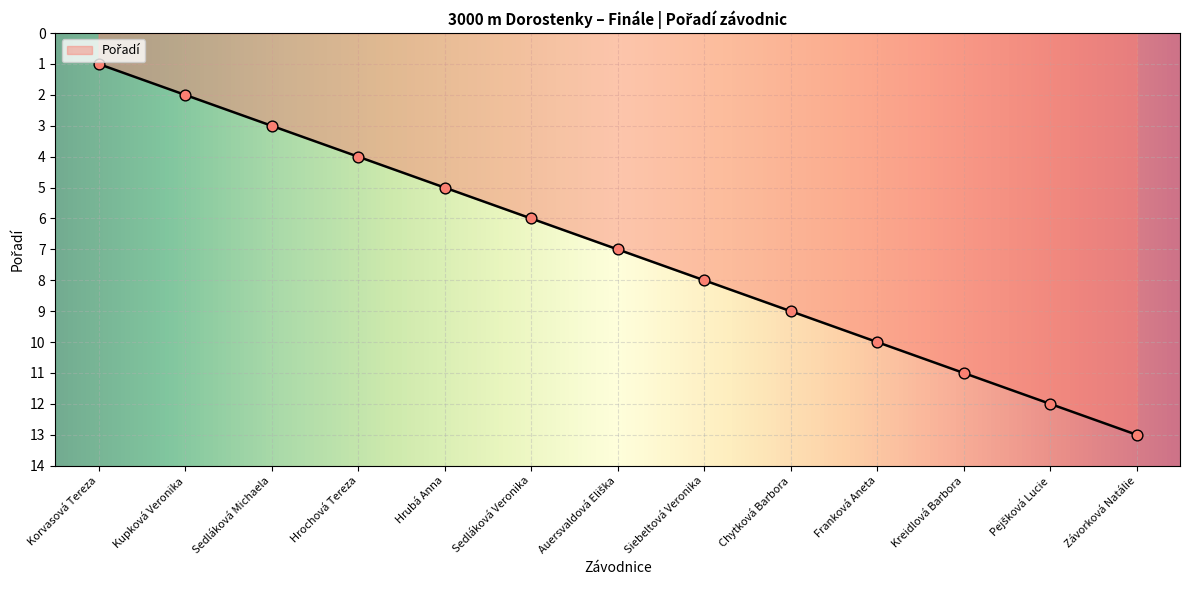

What is the ratio of the value at Chytková Barbora to the value at Sedláková Michaela?

3.0